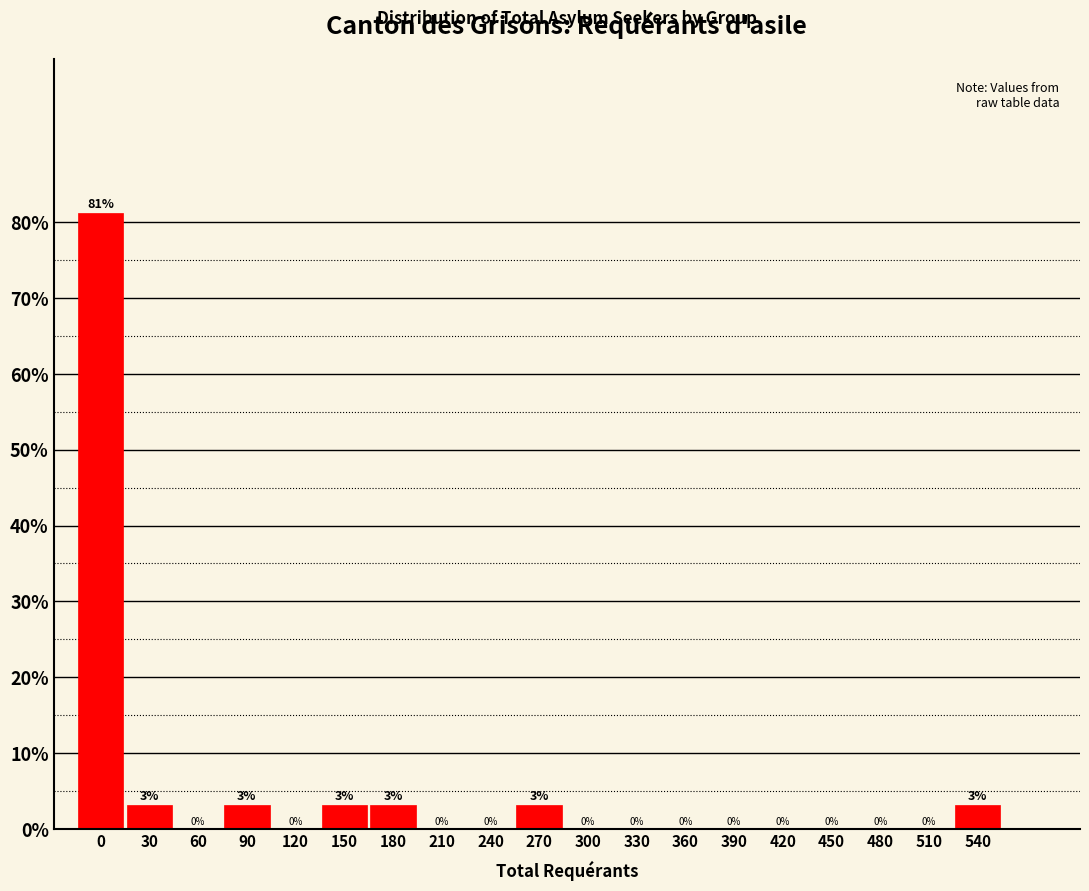

The value at 0 is 38.2. True or false?

False